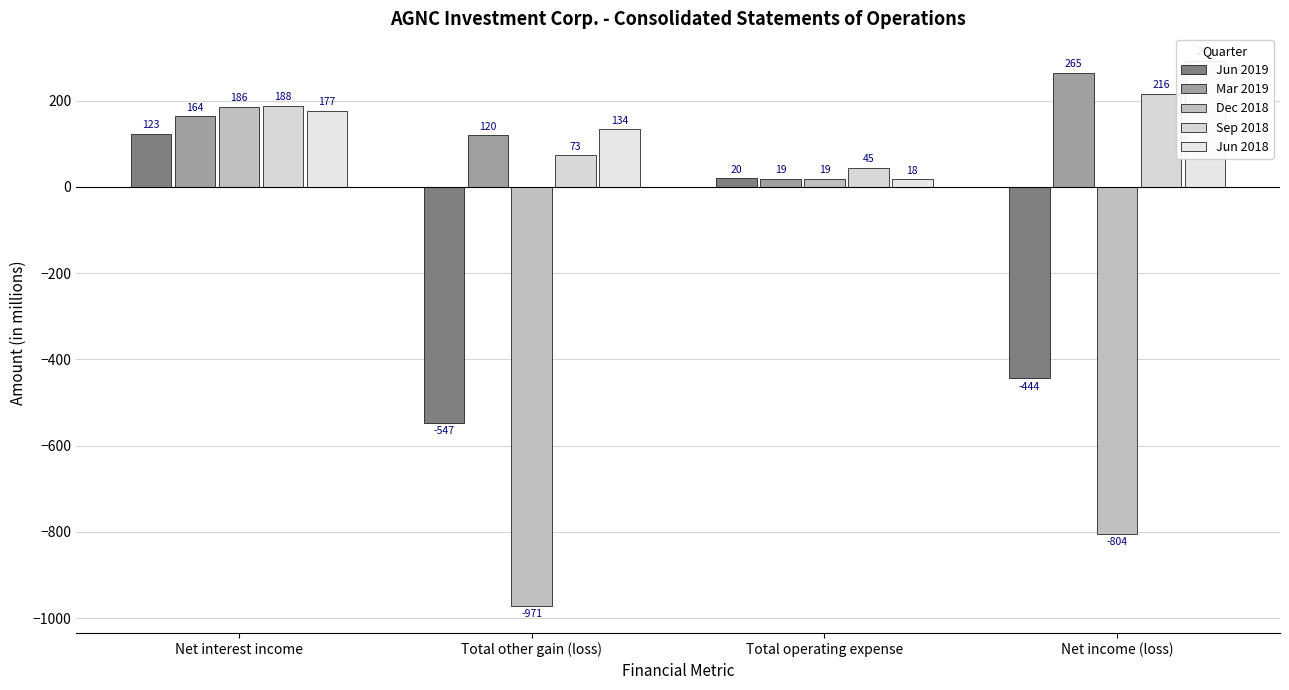

Reading left to right, list all the values displayed in this chart.

Jun 2019: 123	-547	20	-444
Mar 2019: 164	120	19	265
Dec 2018: 186	-971	19	-804
Sep 2018: 188	73	45	216
Jun 2018: 177	134	18	293